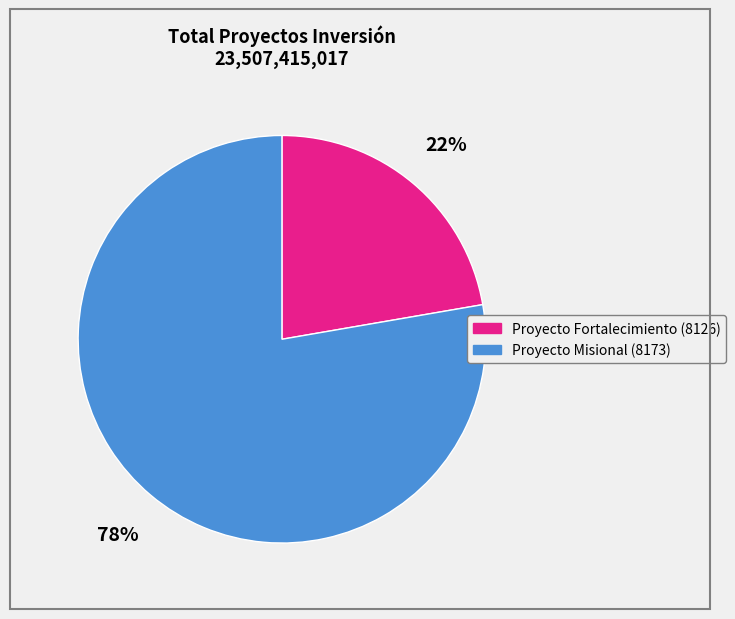

Which category has the biggest portion of the pie?

Proyecto Misional (8173)